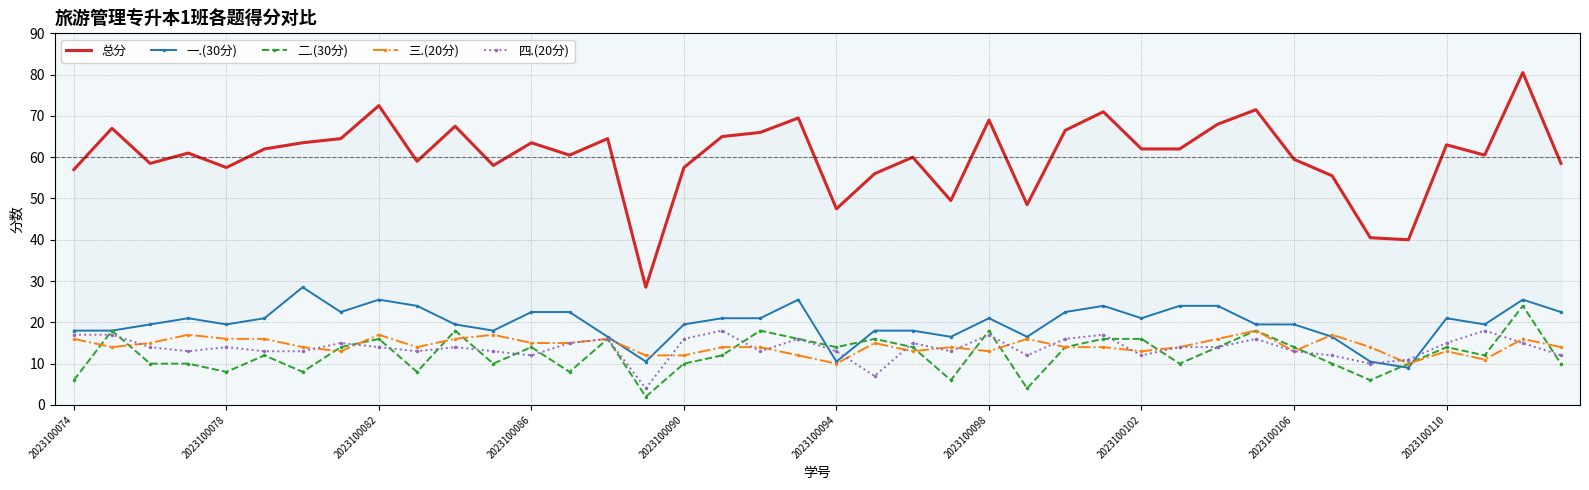

The value of 三.(20分) at 2023100106 is 18. True or false?

False